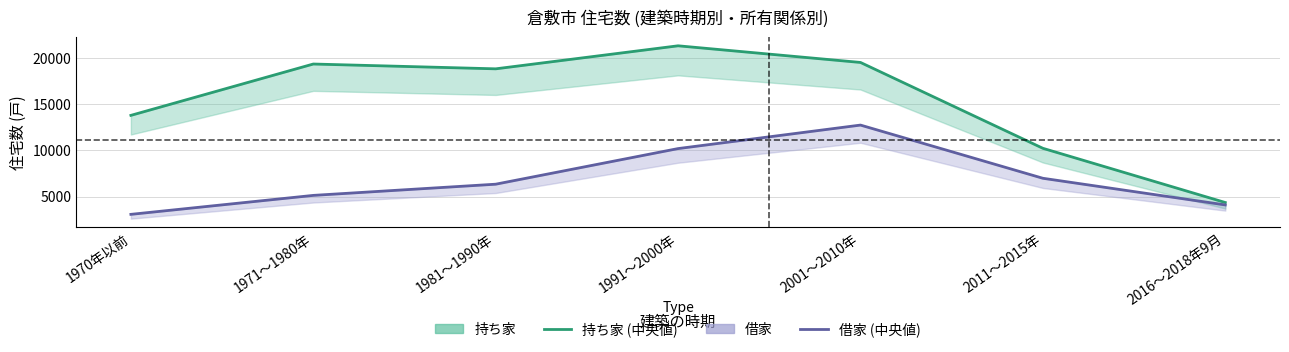

True or false: 持ち家 has more than 2 points higher than both neighbors.

False